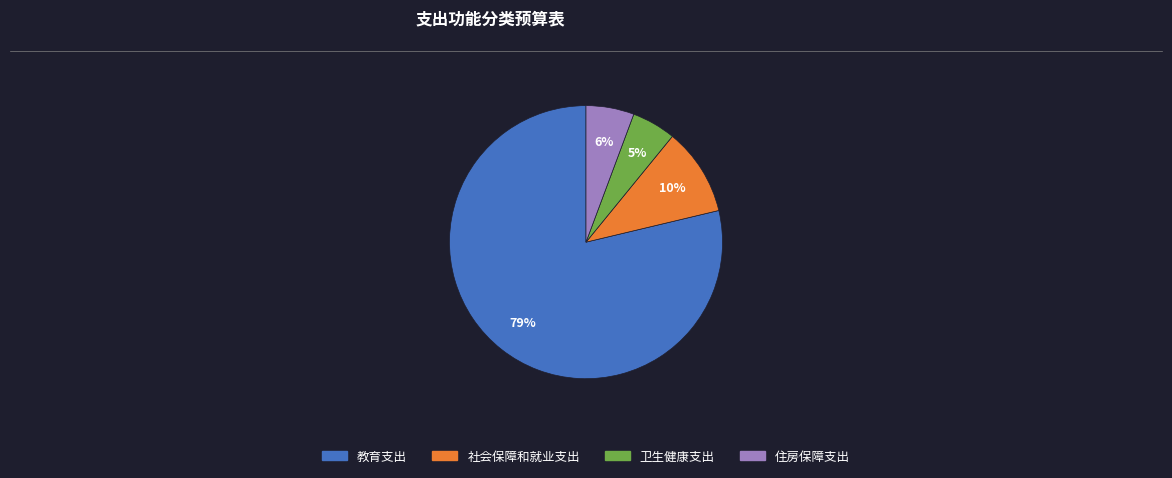

To the nearest percent, what portion does 教育支出 represent?

79%